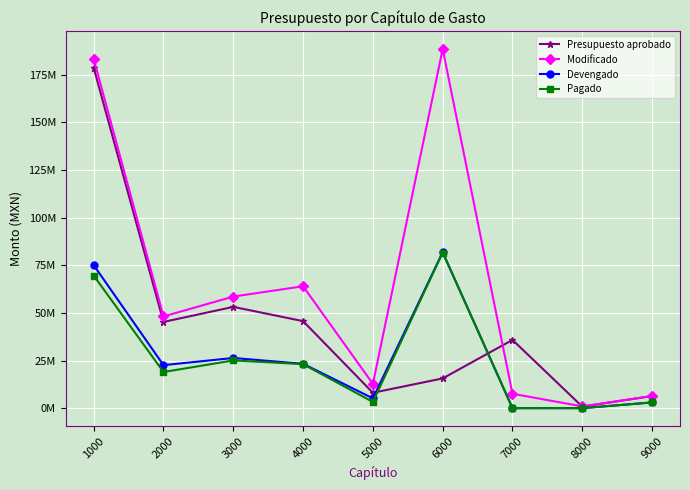

Is this an area chart (filled region under the line)?

No